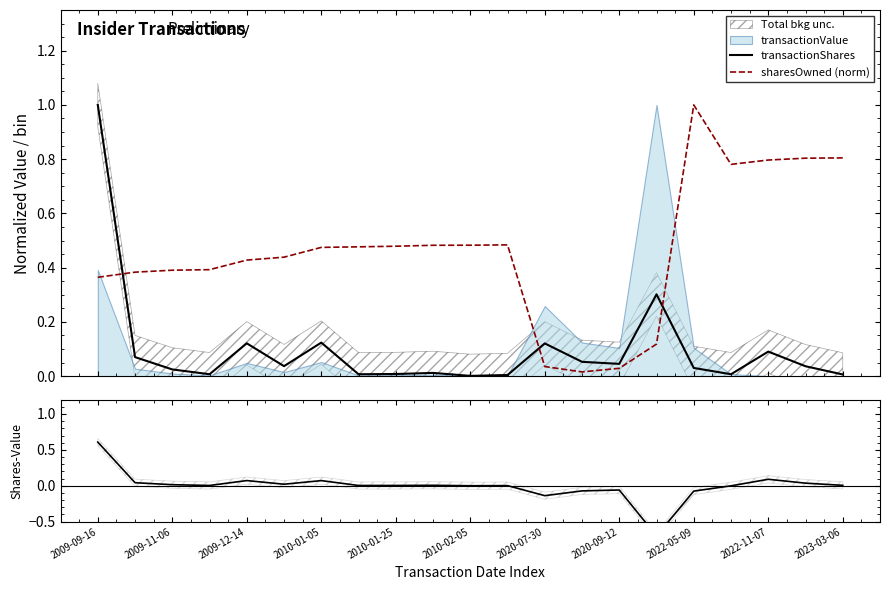

Which series ends up on top after the final intersection of transactionShares and sharesOwned (norm)?

sharesOwned (norm)